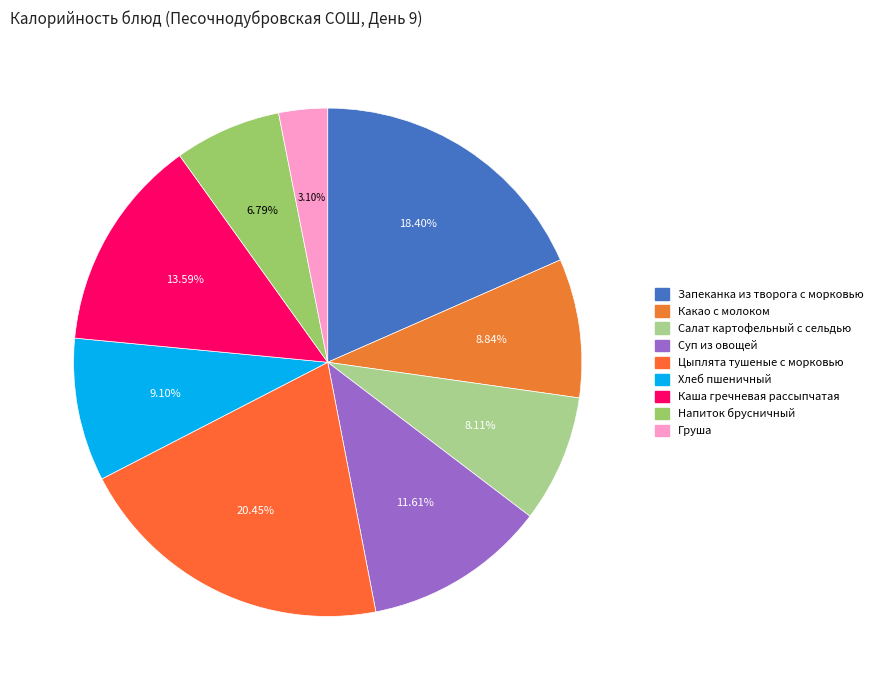

Is it true that Каша гречневая рассыпчатая is 20% of the pie?

False